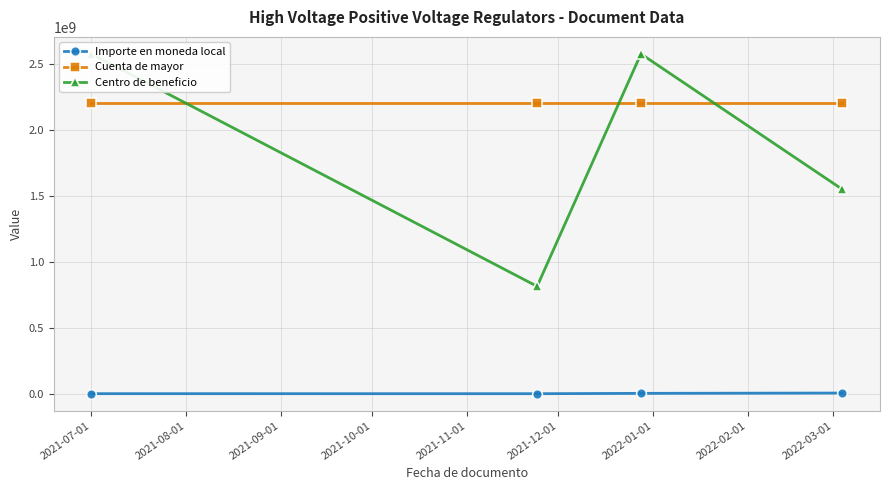

True or false: Importe en moneda local and Centro de beneficio cross at least once.

False